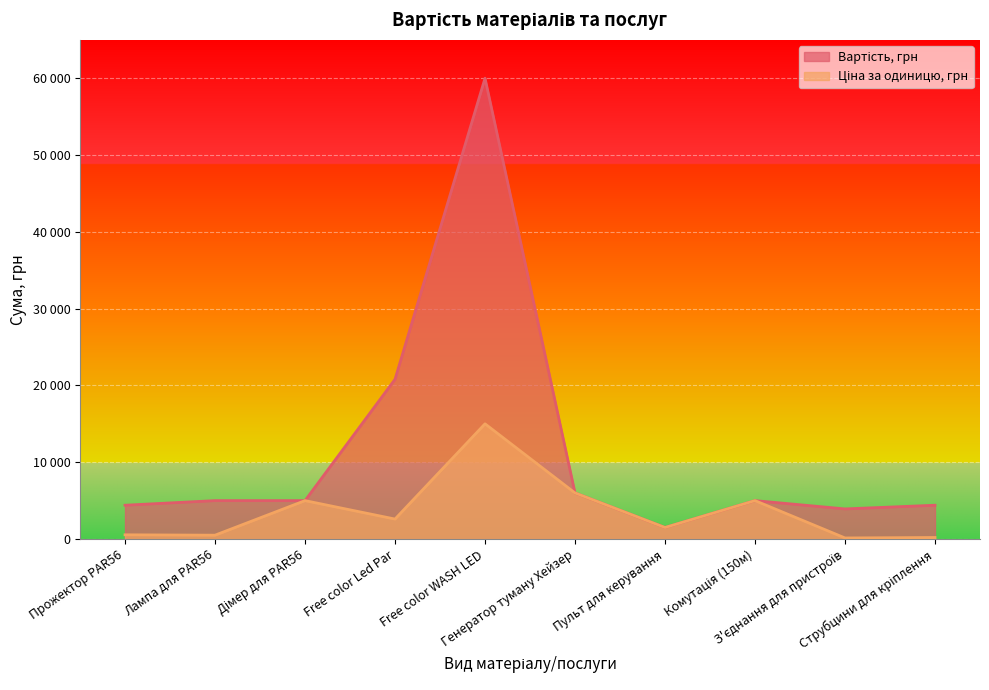

Reading left to right, extract all data points from this chart.

Вартість, грн: 4400	5000	5000	20800	60000	6000	1500	5000	3920	4400
Ціна за одиницю, грн: 550	500	5000	2600	15000	6000	1500	5000	140	200